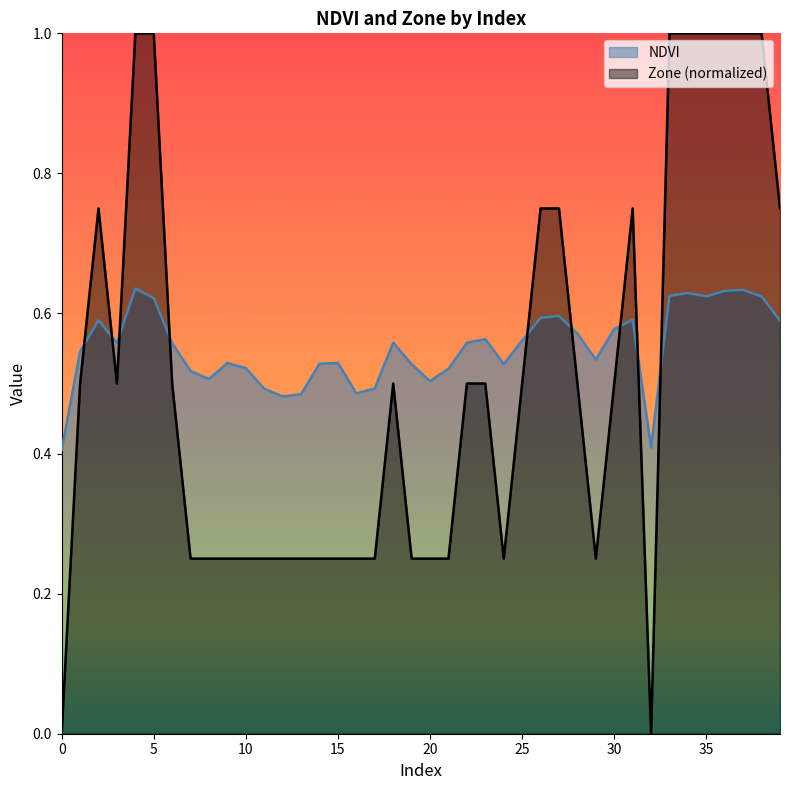

Which series has the largest total across all categories?

NDVI